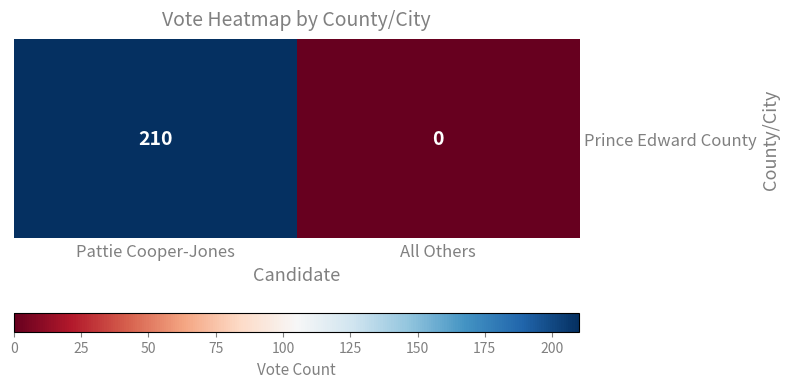

What is the sum of the values at Pattie Cooper-Jones and All Others?

210